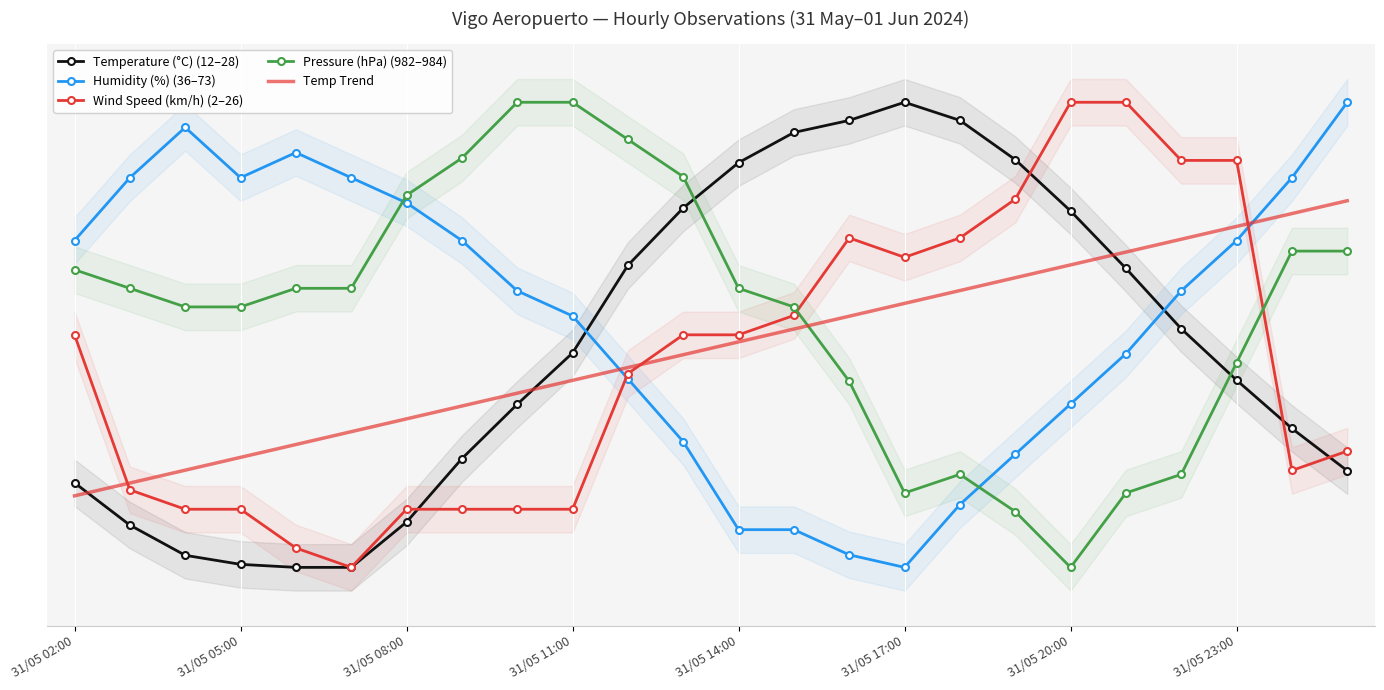

How many intersections are there between Humidity (%) (36–73) and Temperature (°C) (12–28)?

2